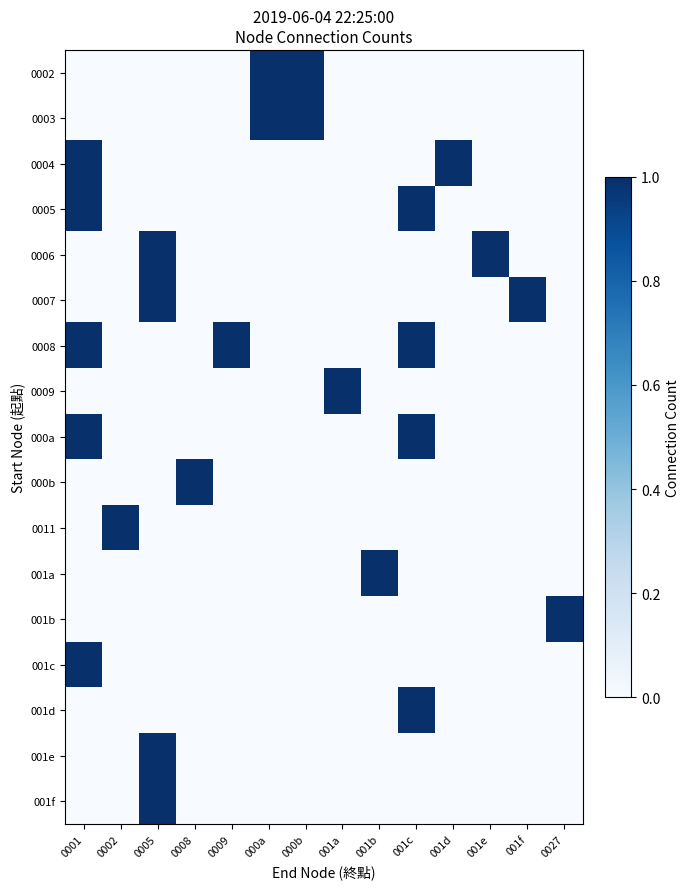

Reading left to right, list all the values displayed in this chart.

0002: 0001=0	0002=0	0005=0	0008=0	0009=0	000a=1	000b=1	001a=0	001b=0	001c=0	001d=0	001e=0	001f=0	0027=0
0003: 0001=0	0002=0	0005=0	0008=0	0009=0	000a=1	000b=1	001a=0	001b=0	001c=0	001d=0	001e=0	001f=0	0027=0
0004: 0001=1	0002=0	0005=0	0008=0	0009=0	000a=0	000b=0	001a=0	001b=0	001c=0	001d=1	001e=0	001f=0	0027=0
0005: 0001=1	0002=0	0005=0	0008=0	0009=0	000a=0	000b=0	001a=0	001b=0	001c=1	001d=0	001e=0	001f=0	0027=0
0006: 0001=0	0002=0	0005=1	0008=0	0009=0	000a=0	000b=0	001a=0	001b=0	001c=0	001d=0	001e=1	001f=0	0027=0
0007: 0001=0	0002=0	0005=1	0008=0	0009=0	000a=0	000b=0	001a=0	001b=0	001c=0	001d=0	001e=0	001f=1	0027=0
0008: 0001=1	0002=0	0005=0	0008=0	0009=1	000a=0	000b=0	001a=0	001b=0	001c=1	001d=0	001e=0	001f=0	0027=0
0009: 0001=0	0002=0	0005=0	0008=0	0009=0	000a=0	000b=0	001a=1	001b=0	001c=0	001d=0	001e=0	001f=0	0027=0
000a: 0001=1	0002=0	0005=0	0008=0	0009=0	000a=0	000b=0	001a=0	001b=0	001c=1	001d=0	001e=0	001f=0	0027=0
000b: 0001=0	0002=0	0005=0	0008=1	0009=0	000a=0	000b=0	001a=0	001b=0	001c=0	001d=0	001e=0	001f=0	0027=0
0011: 0001=0	0002=1	0005=0	0008=0	0009=0	000a=0	000b=0	001a=0	001b=0	001c=0	001d=0	001e=0	001f=0	0027=0
001a: 0001=0	0002=0	0005=0	0008=0	0009=0	000a=0	000b=0	001a=0	001b=1	001c=0	001d=0	001e=0	001f=0	0027=0
001b: 0001=0	0002=0	0005=0	0008=0	0009=0	000a=0	000b=0	001a=0	001b=0	001c=0	001d=0	001e=0	001f=0	0027=1
001c: 0001=1	0002=0	0005=0	0008=0	0009=0	000a=0	000b=0	001a=0	001b=0	001c=0	001d=0	001e=0	001f=0	0027=0
001d: 0001=0	0002=0	0005=0	0008=0	0009=0	000a=0	000b=0	001a=0	001b=0	001c=1	001d=0	001e=0	001f=0	0027=0
001e: 0001=0	0002=0	0005=1	0008=0	0009=0	000a=0	000b=0	001a=0	001b=0	001c=0	001d=0	001e=0	001f=0	0027=0
001f: 0001=0	0002=0	0005=1	0008=0	0009=0	000a=0	000b=0	001a=0	001b=0	001c=0	001d=0	001e=0	001f=0	0027=0